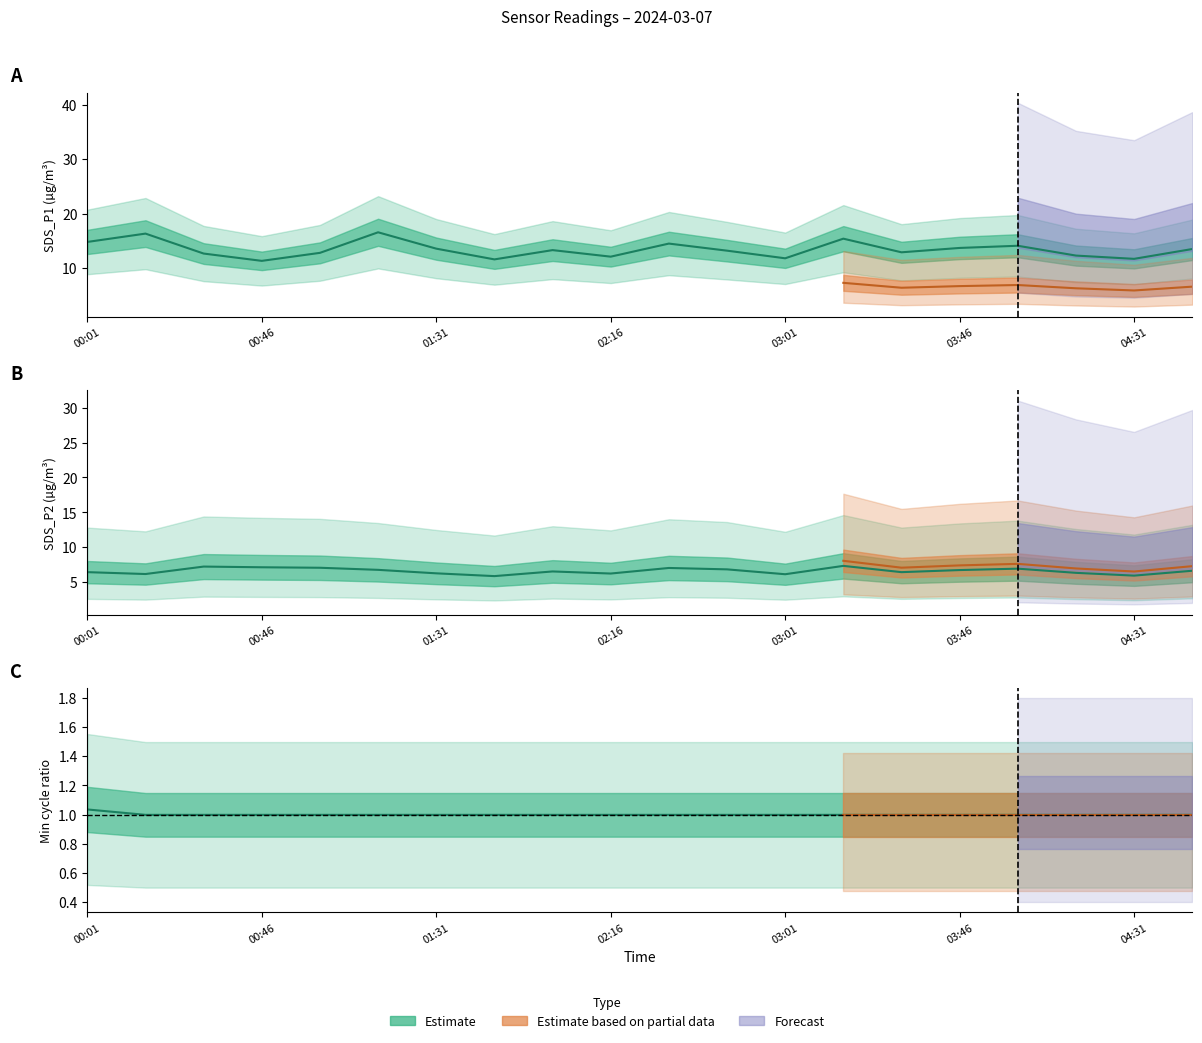

Rank the series by their maximum value, from highest to lowest.

SDS_P1, SDS_P2, Min_cycle